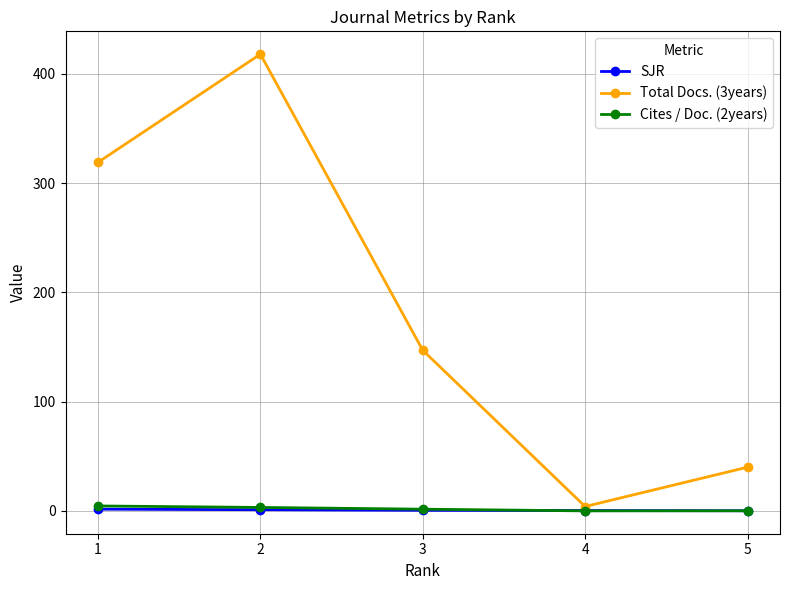

What is the difference between the highest and lowest values at 1?

317.4